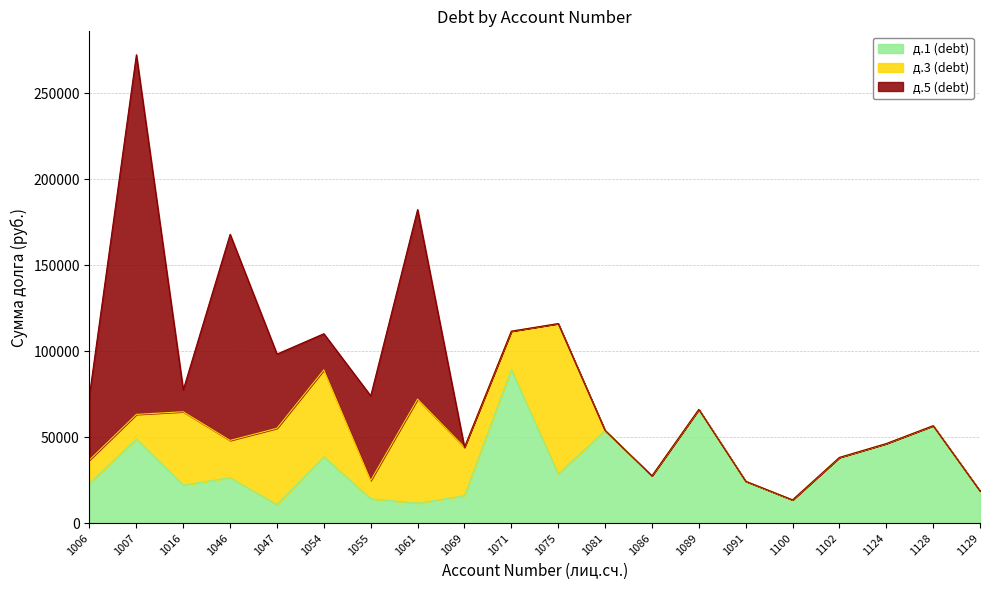

What is the lowest value of the д.1 (debt) series?

10816.8